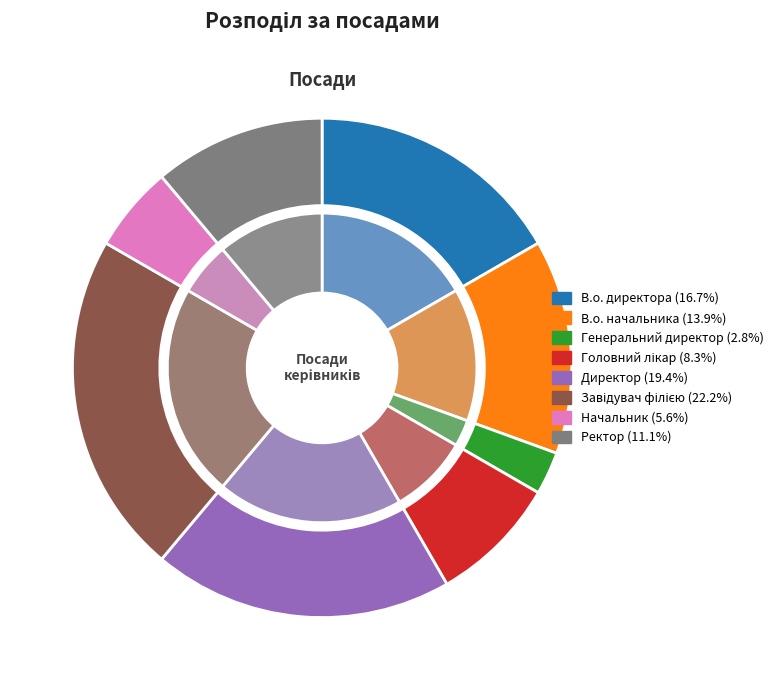

Count the number of slices in the pie.

8